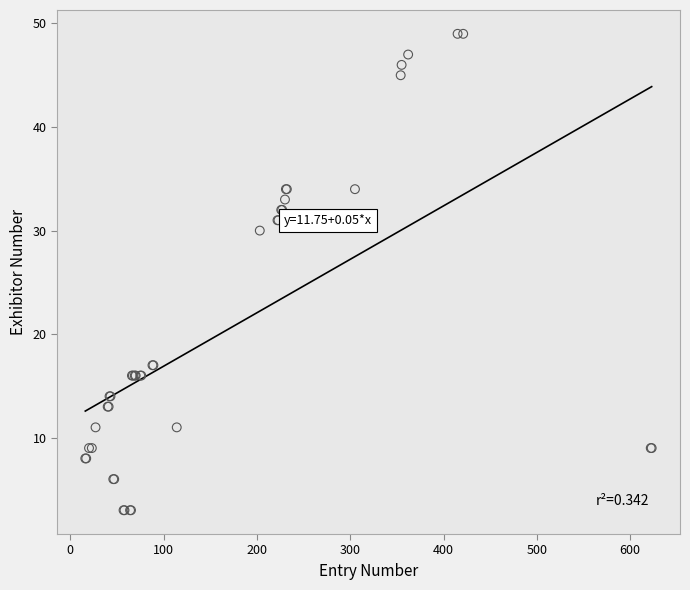

What Y value in the scatter plot is closest to 26?

30